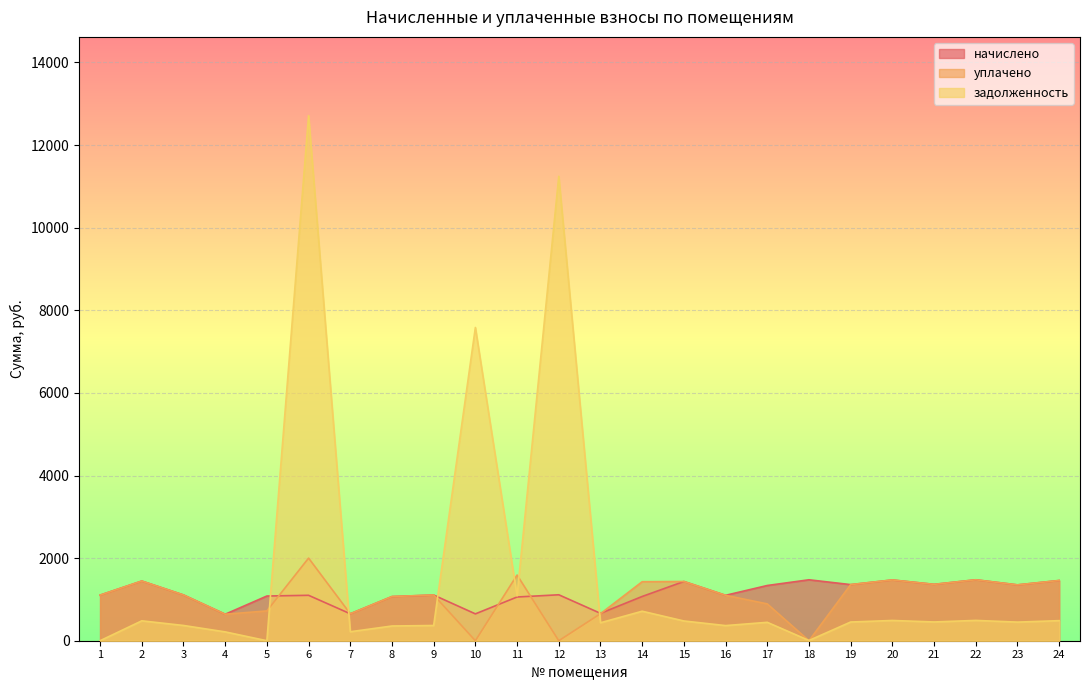

At how many categories does at least one series exceed 9444?

2